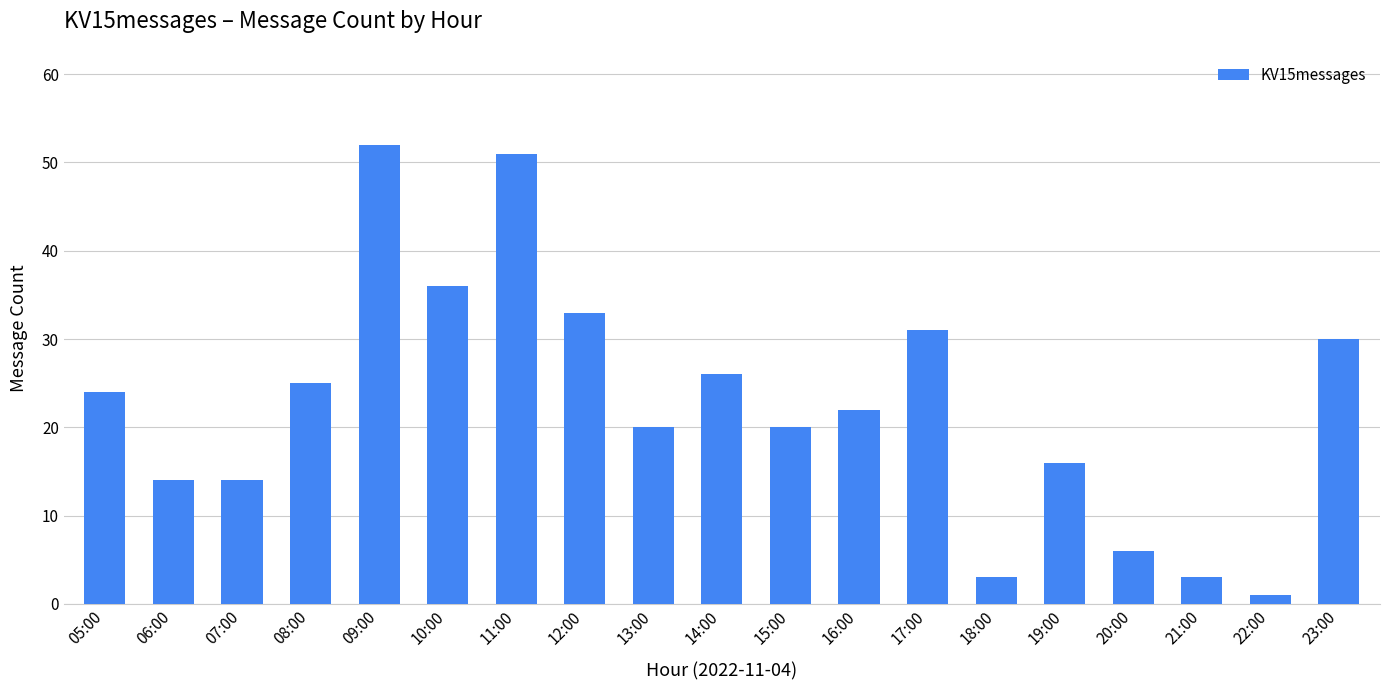

What position from the right is 10:00?

14